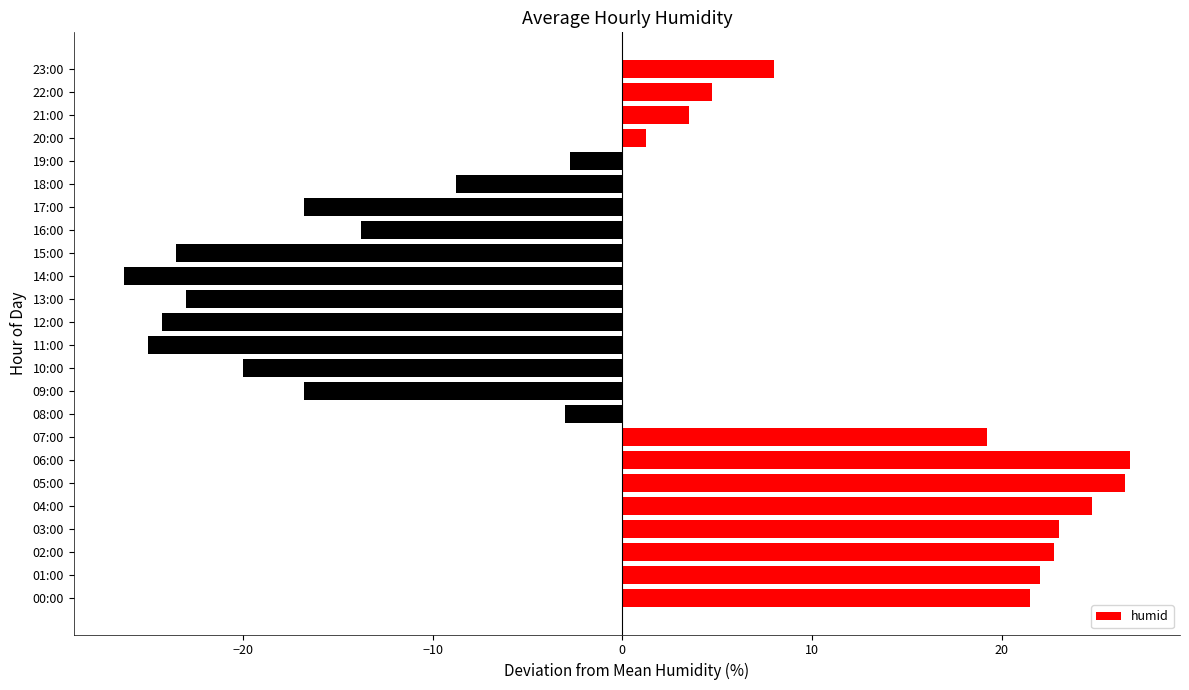

True or false: the data shows 1.2 at 20:00.

True